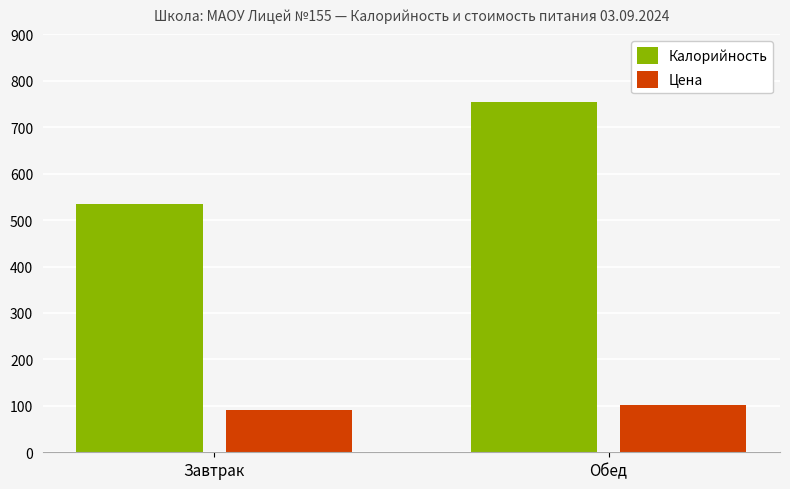

Reading right to left, list all the values displayed in this chart.

Калорийность: Обед=754.9	Завтрак=535.8
Цена: Обед=101.1	Завтрак=90.3